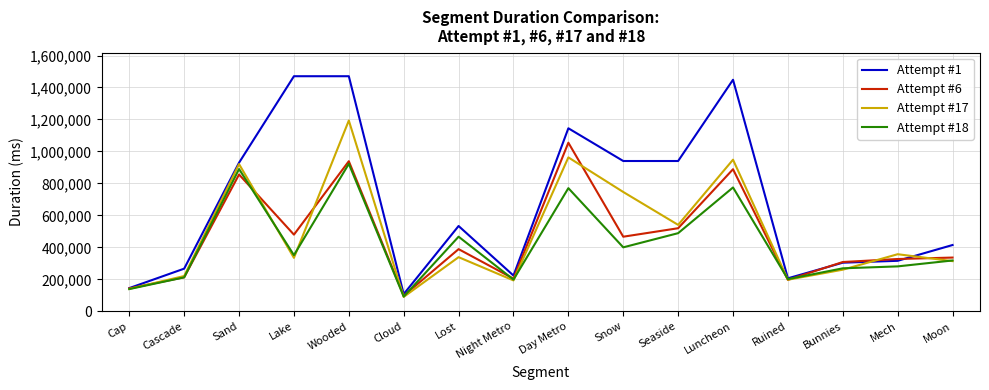

Which series has the largest total across all categories?

Attempt #1